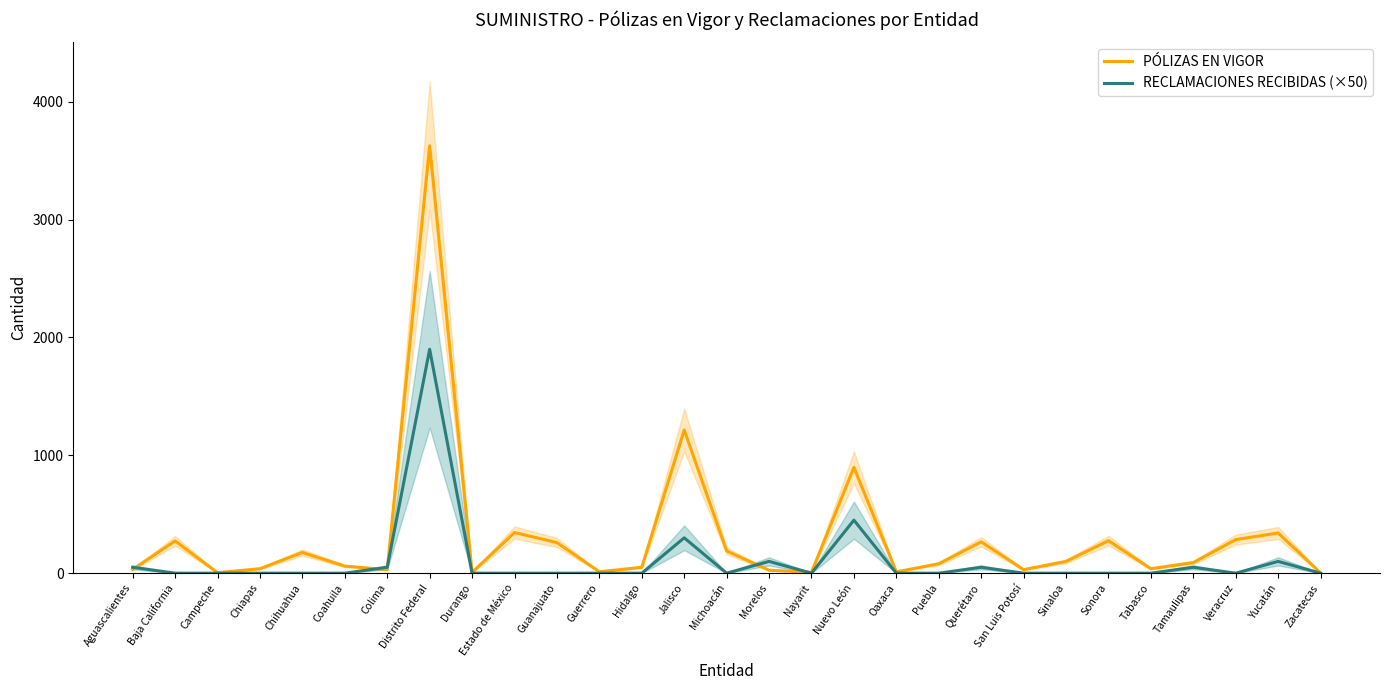

Which category has the highest value across all series?

Distrito Federal